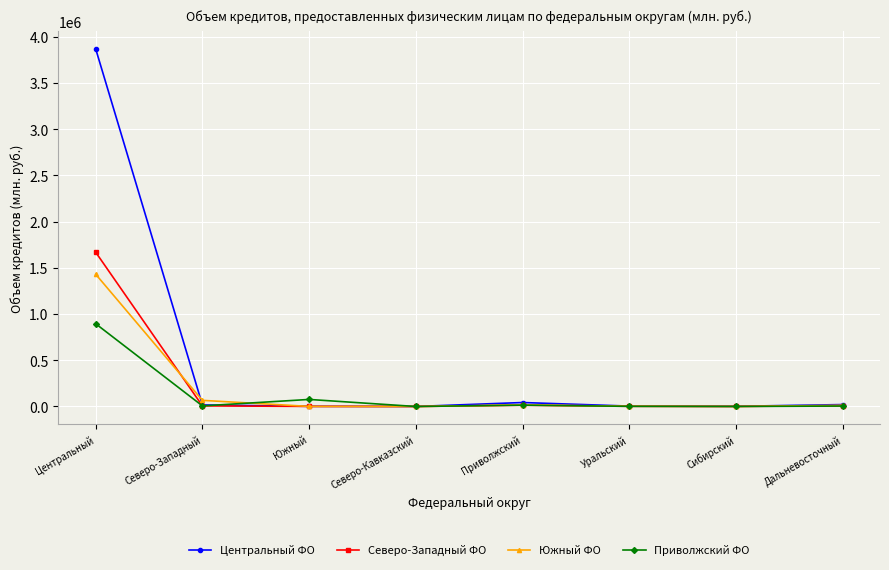

The Центральный ФО series shows 1922187 at Центральный. True or false?

False